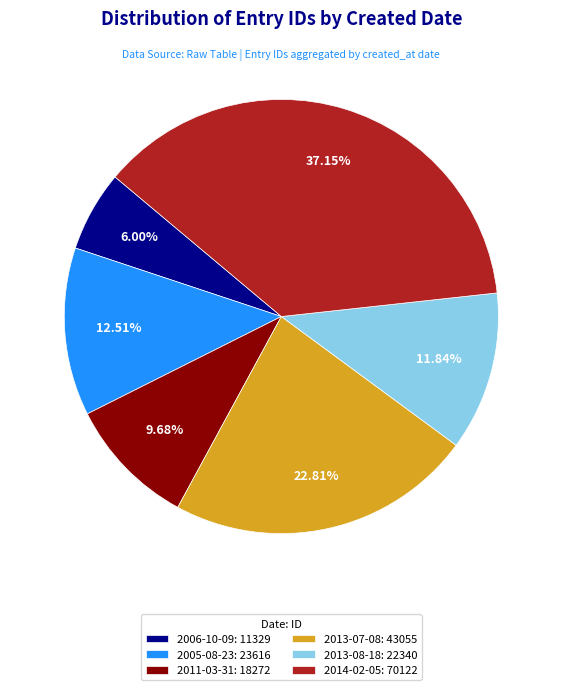

Is the sum of 2013-08-18: 22340 and 2014-02-05: 70122 greater than half?

No